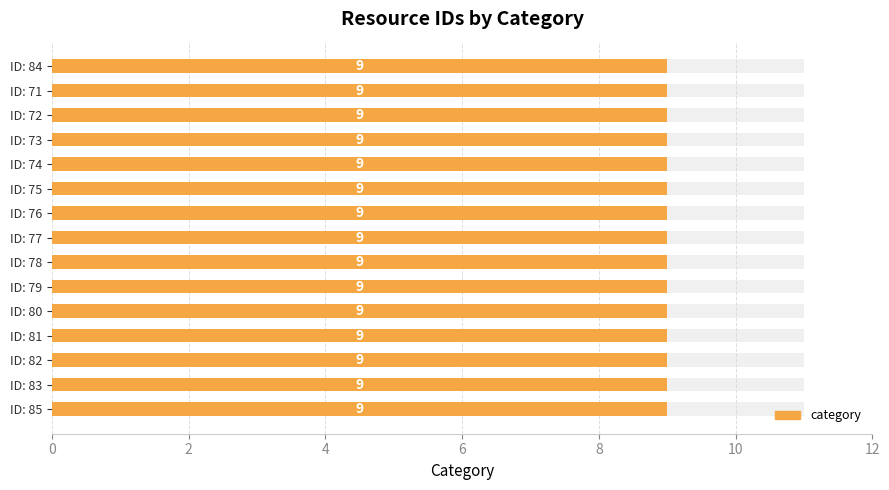

Are the bars horizontal?

Yes